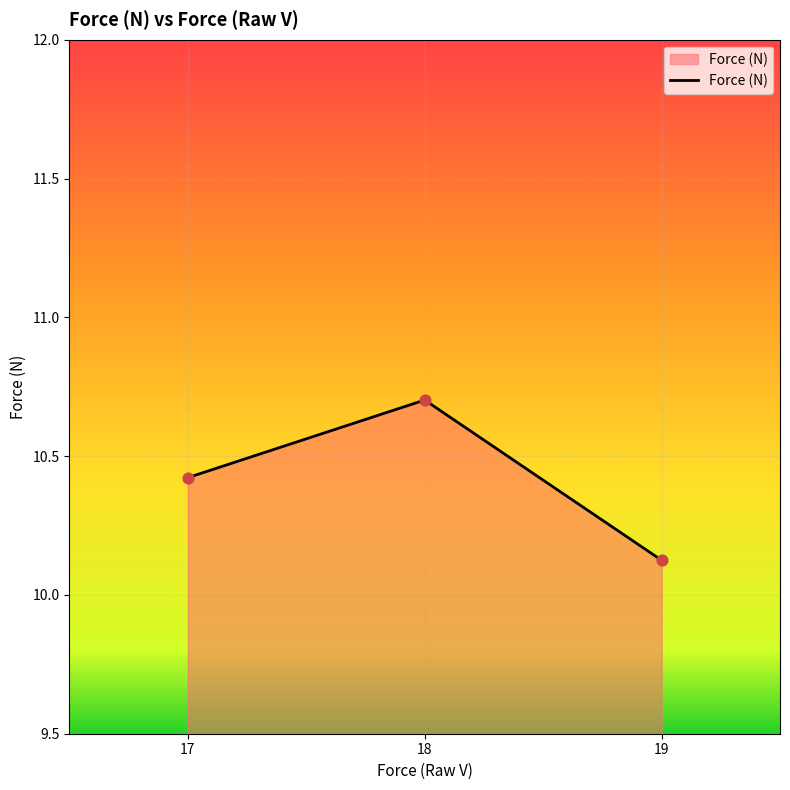

What is the change in value from 18 to 19?

-0.6